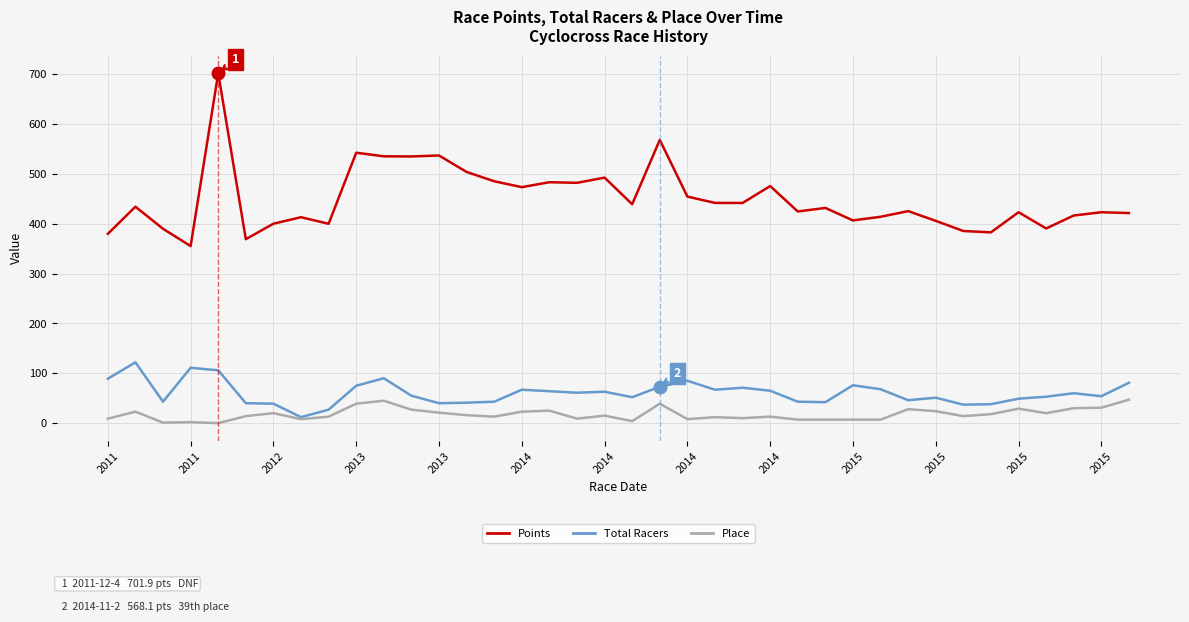

True or false: Total Racers and Points intersect in this chart.

False